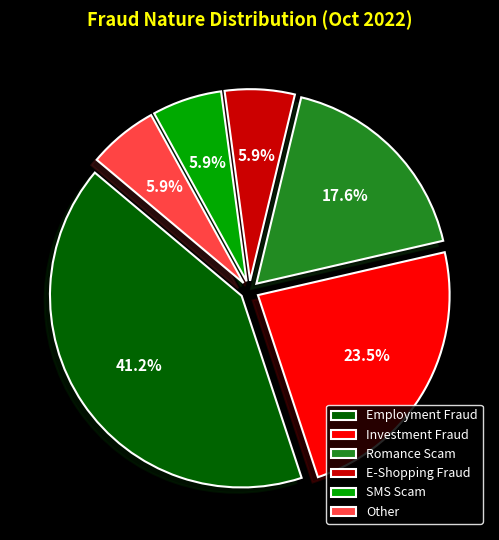

Between Employment Fraud and Other, which is larger?

Employment Fraud